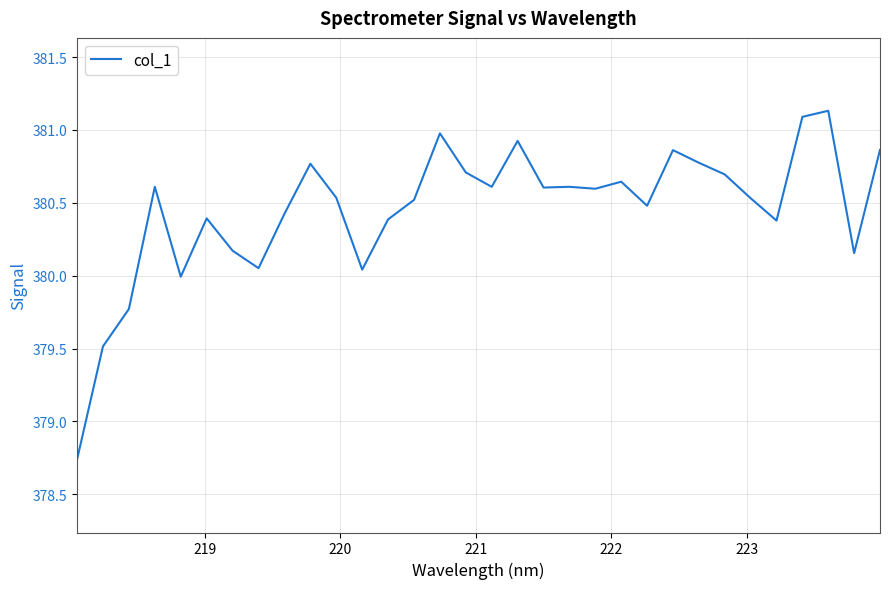

What is the maximum value shown in the chart?

381.1